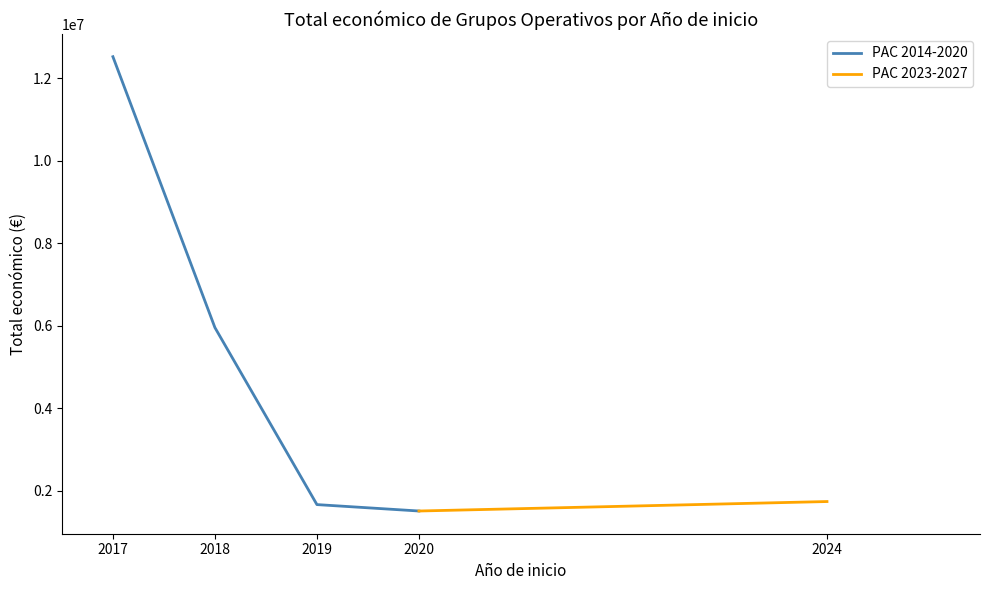

True or false: PAC 2014-2020 has more than 1 interior local peaks.

False